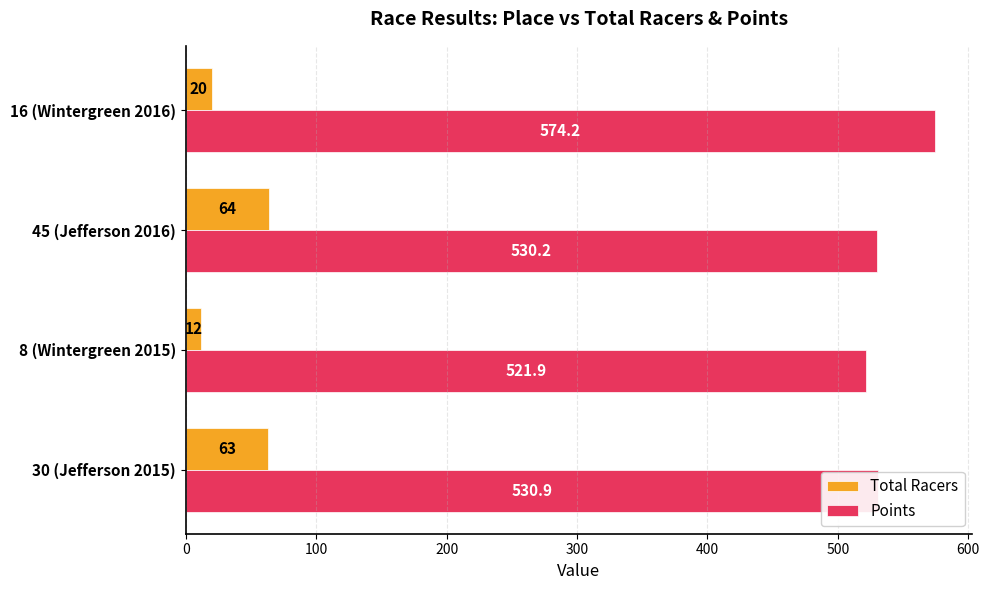

Which series has the widest spread of values?

Points